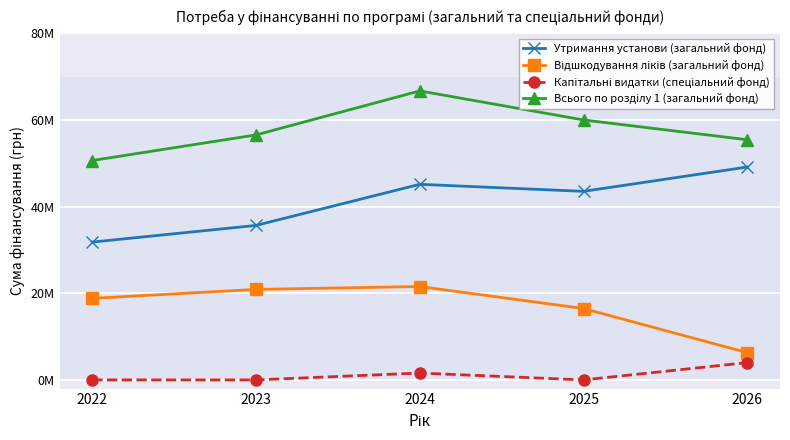

Between 2024 and 2026, which is larger?

2026